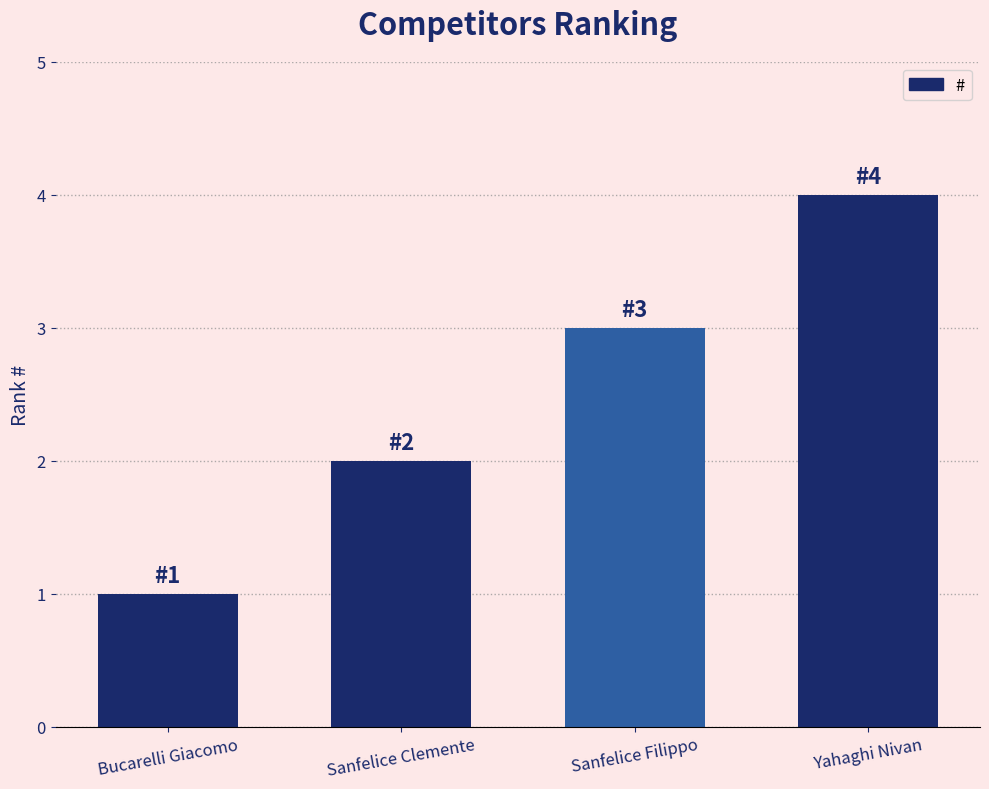

How many series are shown in this chart?

1